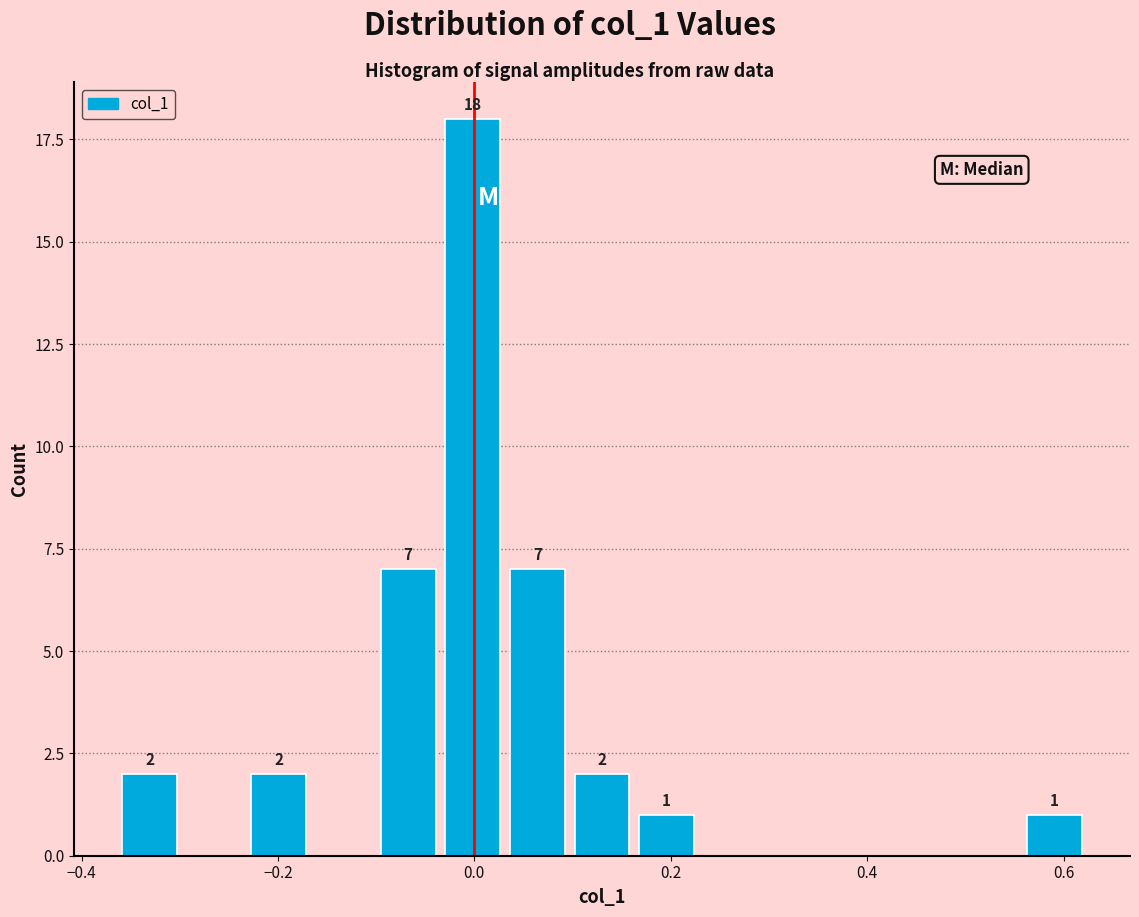

Around what value on the x-axis is the tallest bar? Give the approximate position of its centre, as read against the axis.

0.00